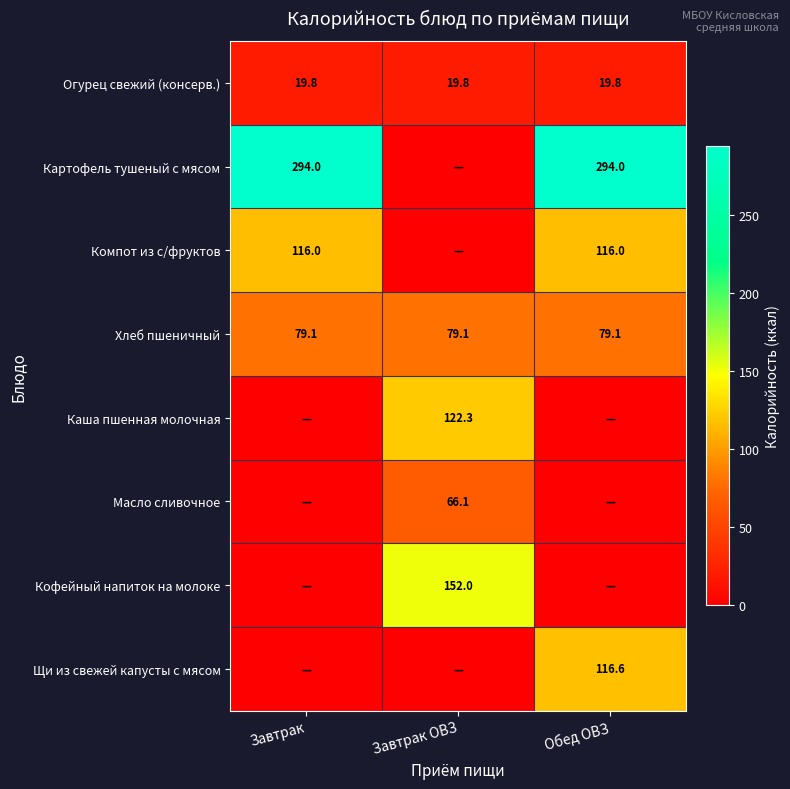

What is the sum of the Огурец свежий (консерв.) values at Обед ОВЗ and Завтрак?

39.6